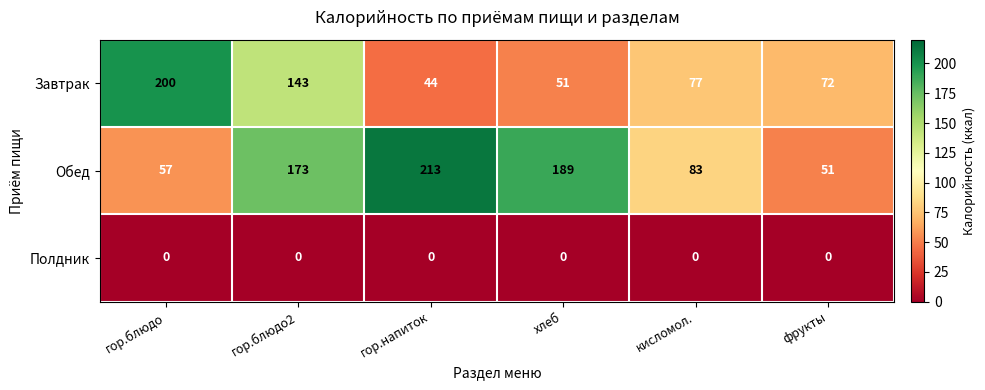

What is the spread (max minus min) of values at фрукты?

72